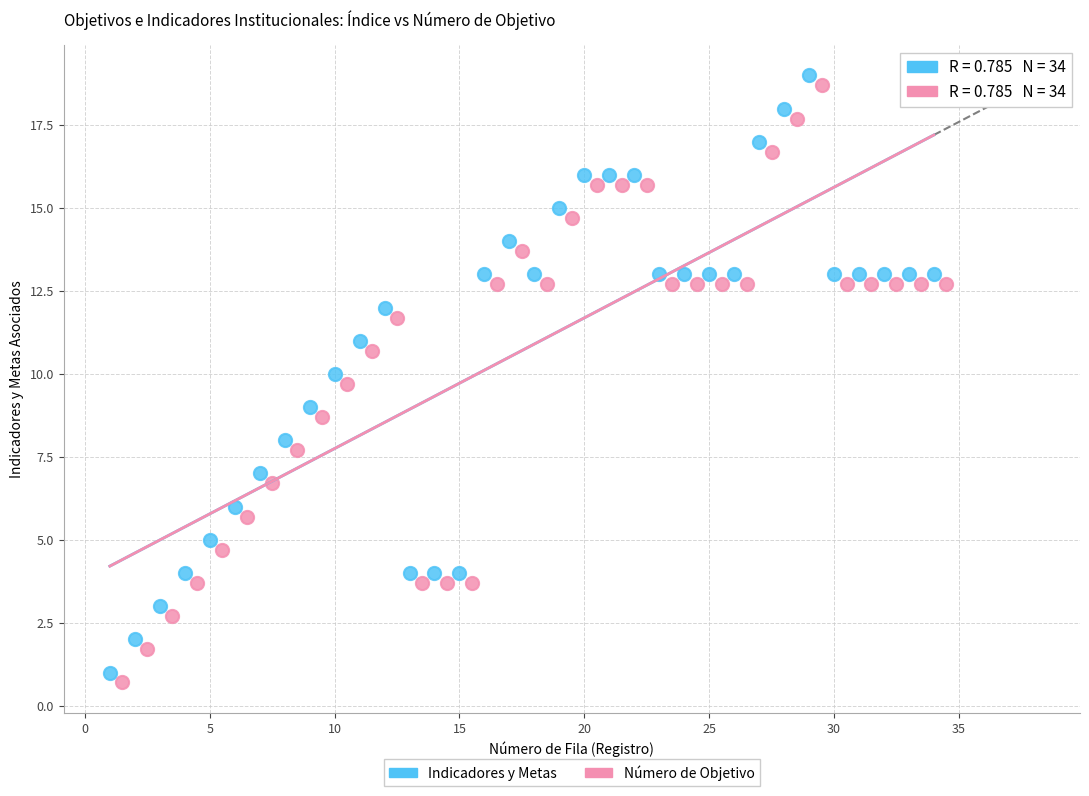

What are all the series names shown in the legend?

Indicadores y Metas, Número de Objetivo